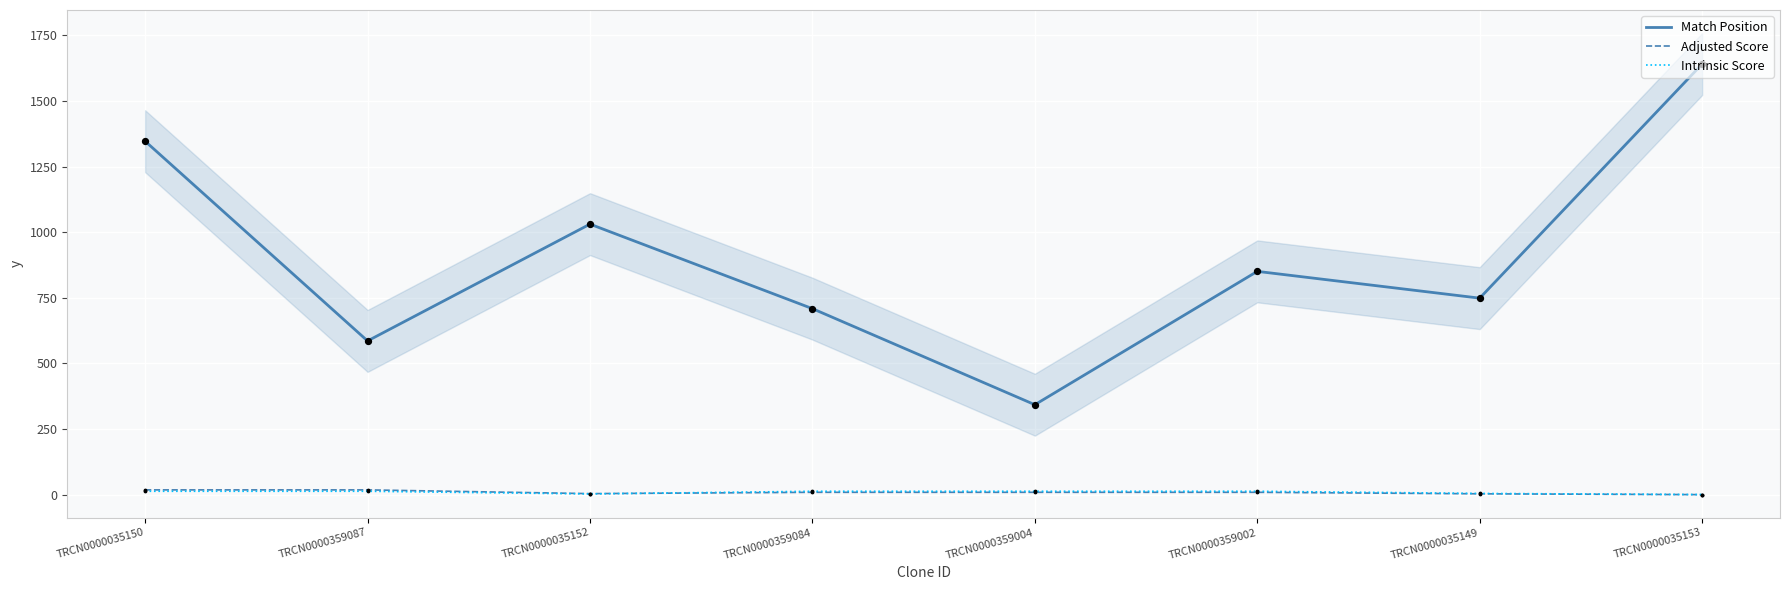

At how many categories does at least one series exceed 1443?

1